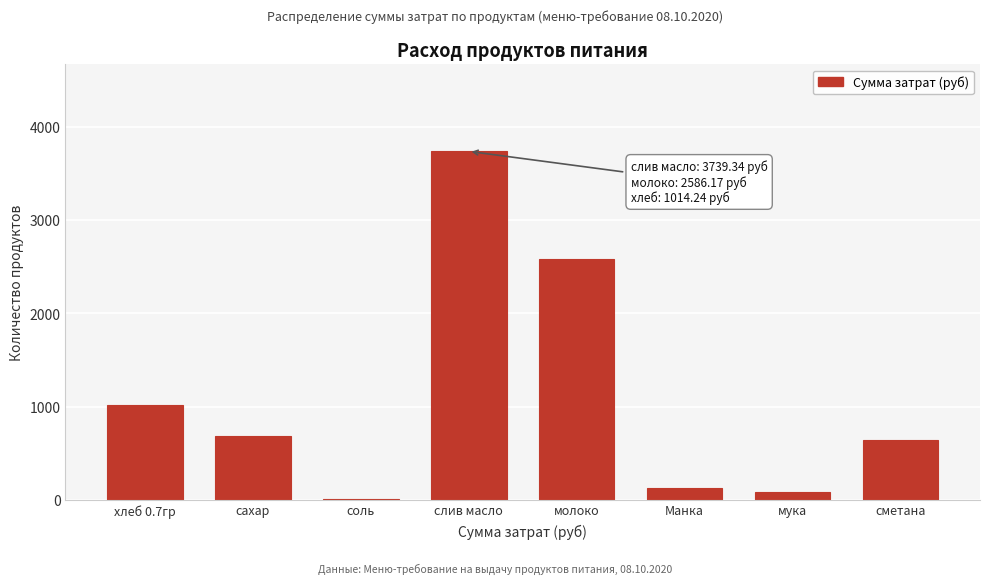

What is the greatest value displayed?

3739.3